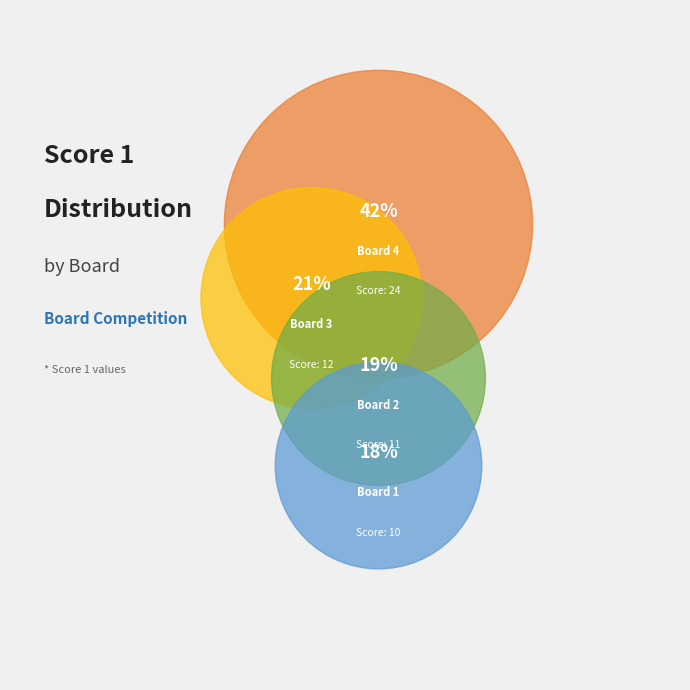

Which category has the biggest portion of the pie?

Board 4